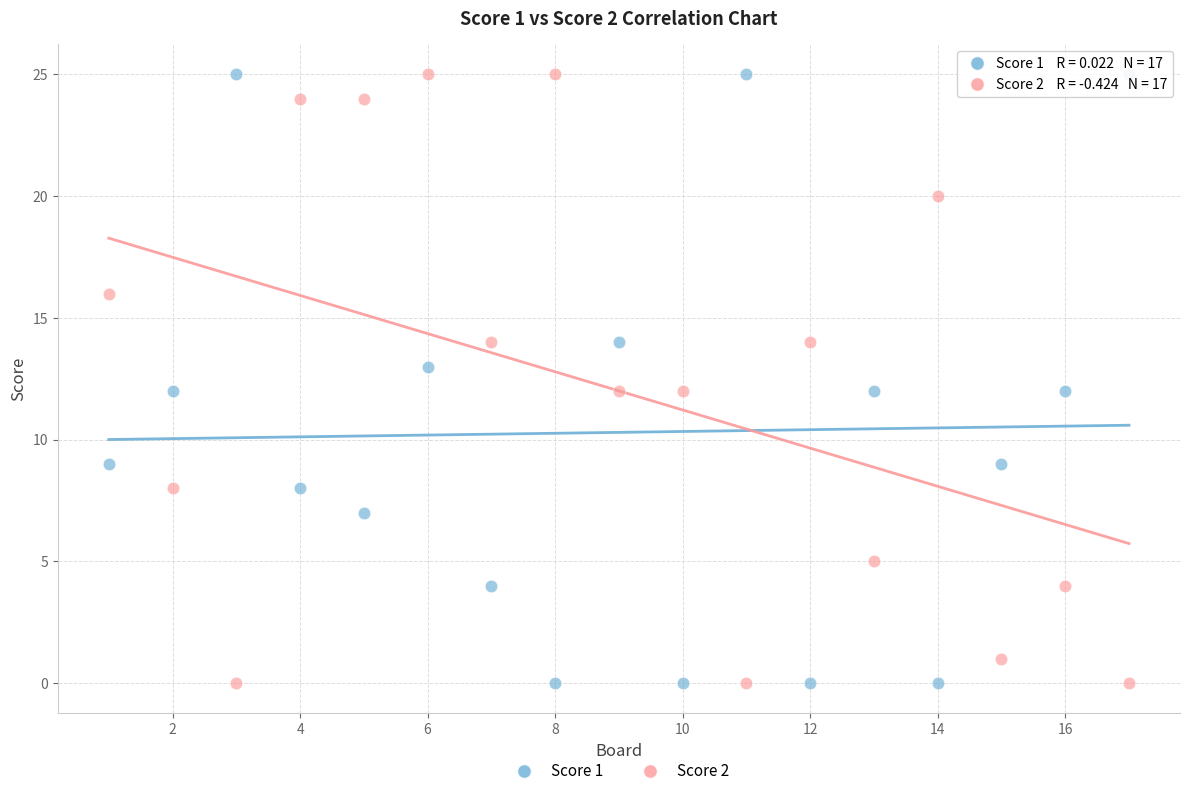

Across all data points, what is the range of Y values (max minus min)?

25